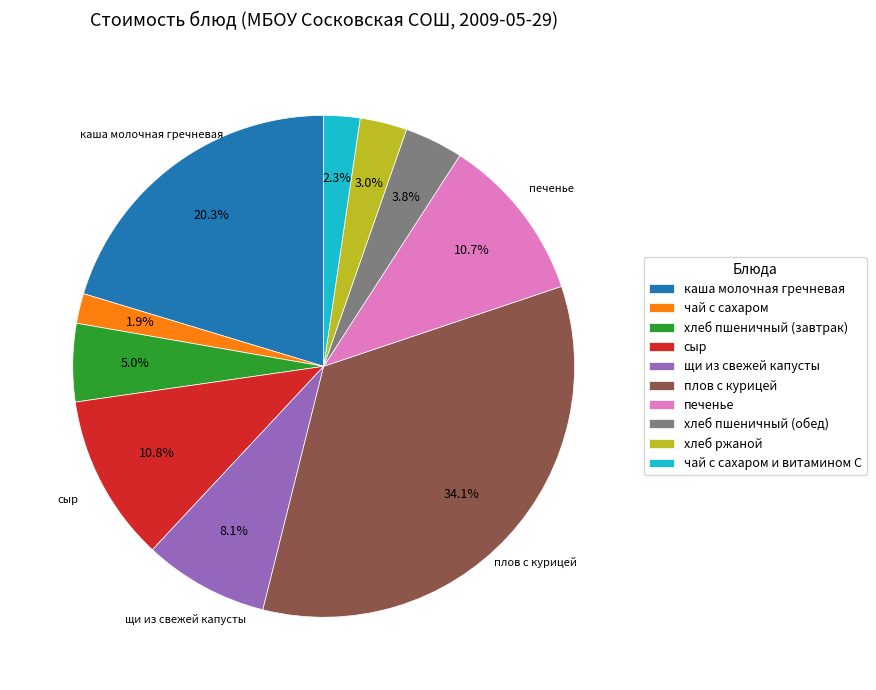

Does any single category account for the majority?

No